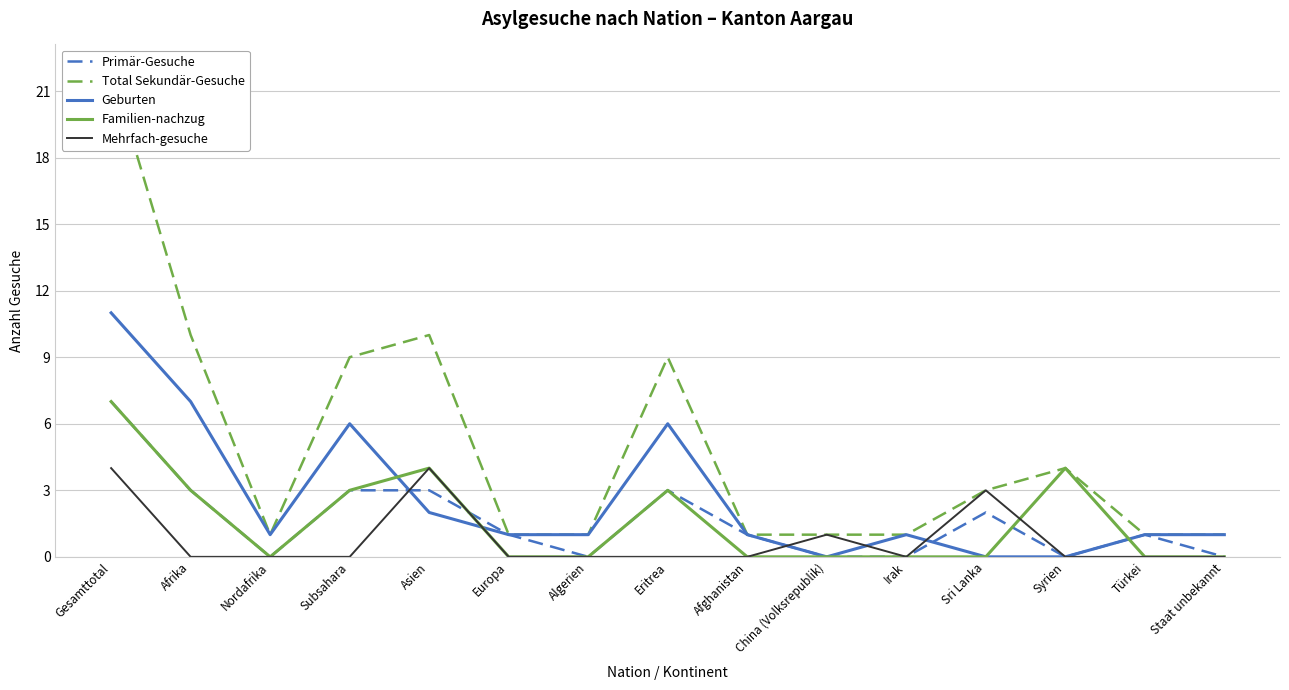

Which category has the highest value in the Primär-Gesuche series?

Gesamttotal